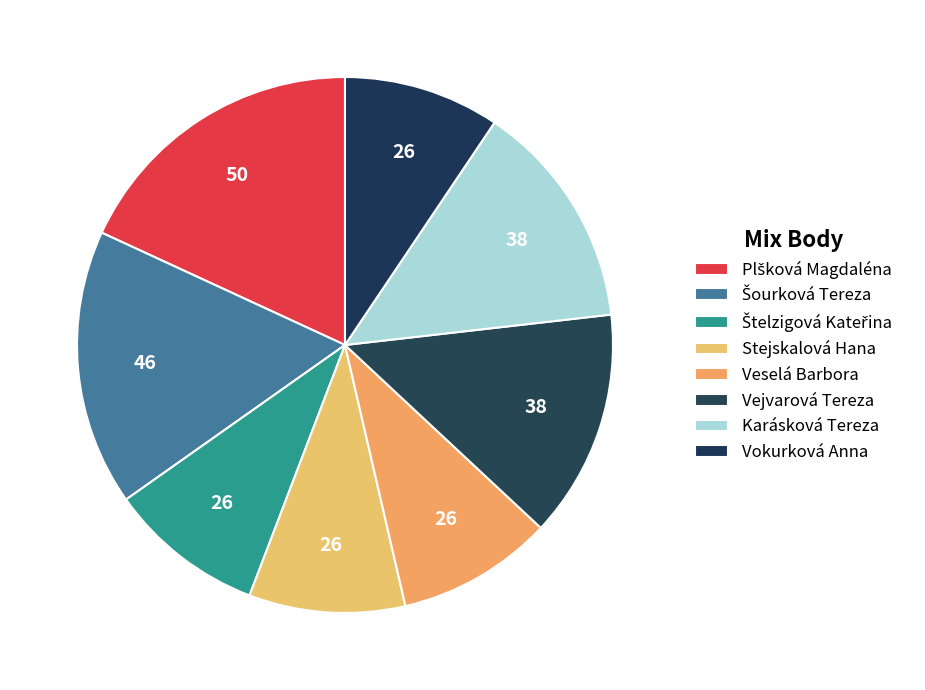

To the nearest percent, what percentage of the pie is Stejskalová Hana?

9%